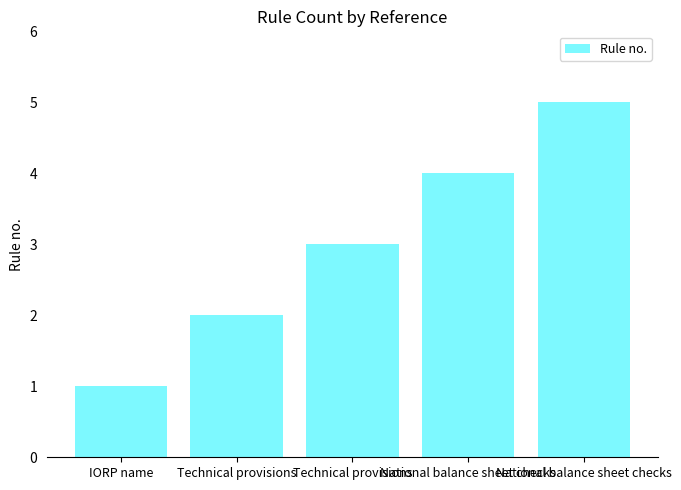

Reading left to right, what are all the values shown in this chart?

IORP name=1	Technical provisions=2	Technical provisions=3	National balance sheet checks=4	National balance sheet checks=5